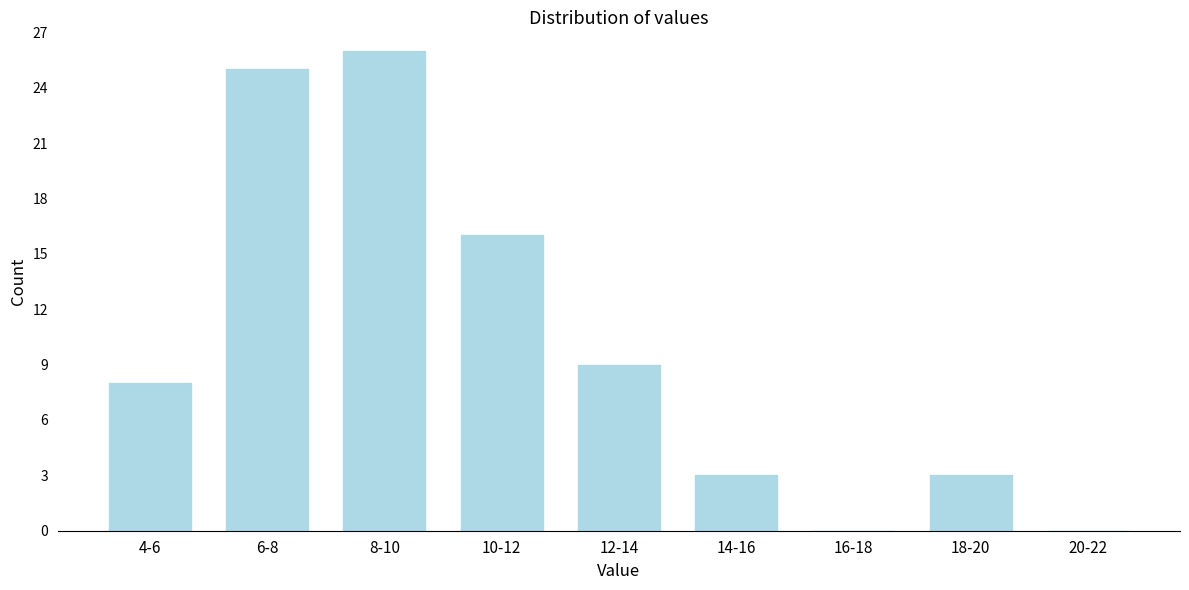

Reading left to right, extract all data points from this chart.

4-6=8	6-8=25	8-10=26	10-12=16	12-14=9	14-16=3	16-18=0	18-20=3	20-22=0